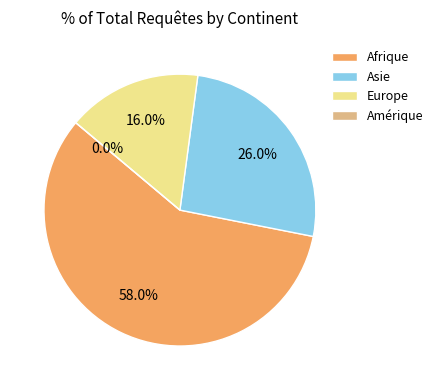

To the nearest percent, what is the average slice percentage?

25%